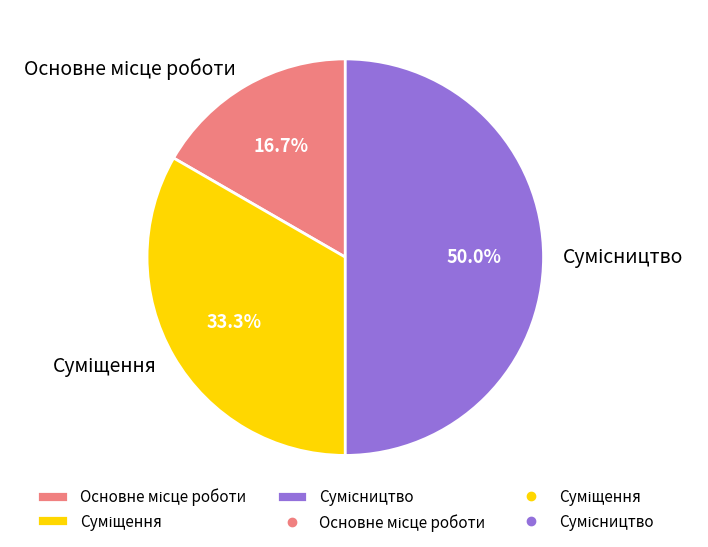

To the nearest percent, what is the average slice percentage?

33%